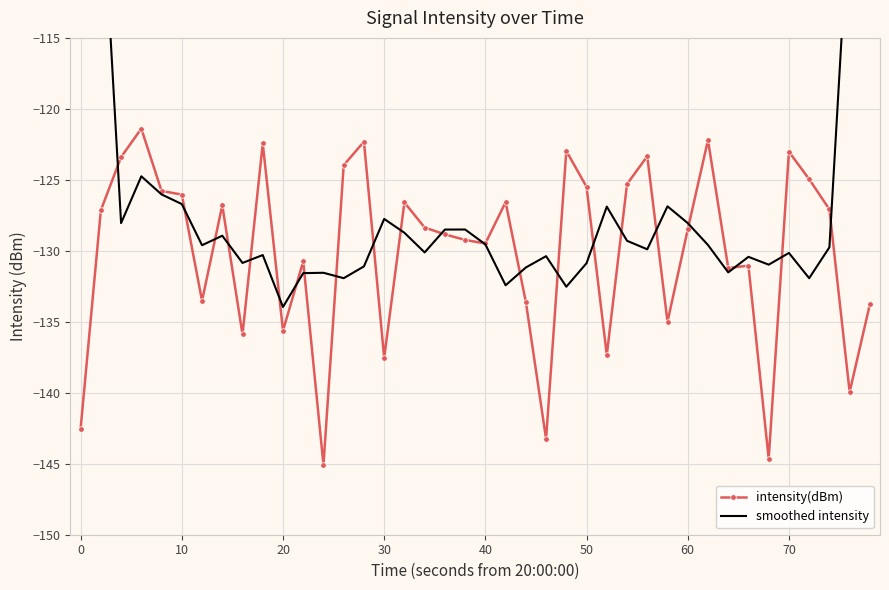

What is the greatest value displayed?

-78.6